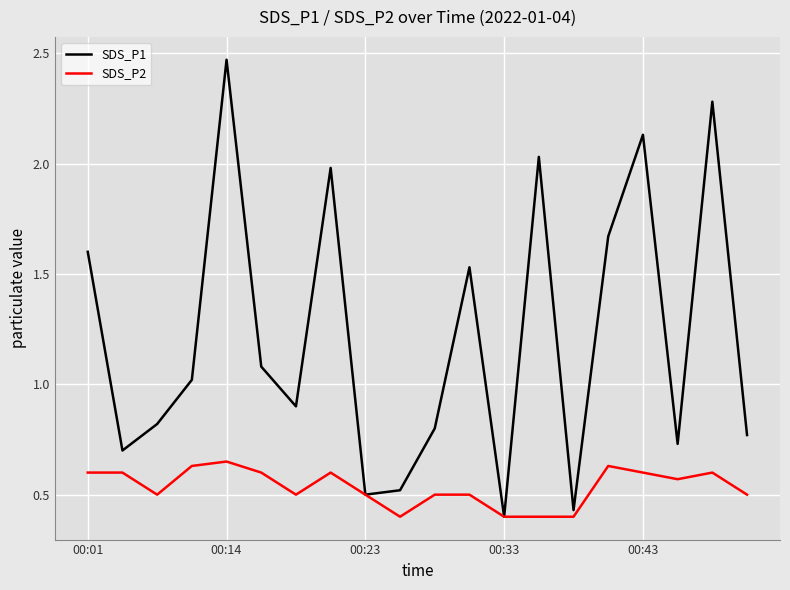

Which series has the largest total across all categories?

SDS_P1